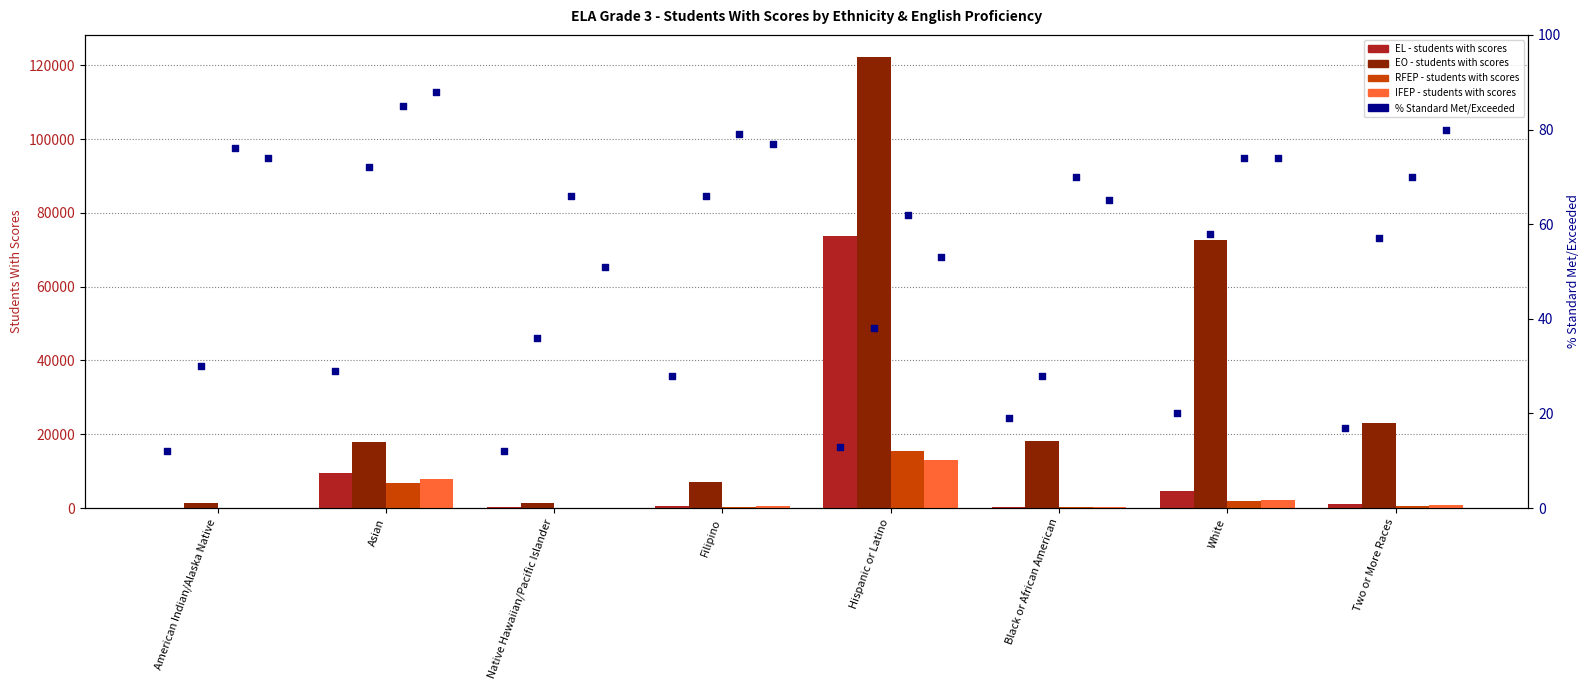

Which series contains the highest Y value?

EO